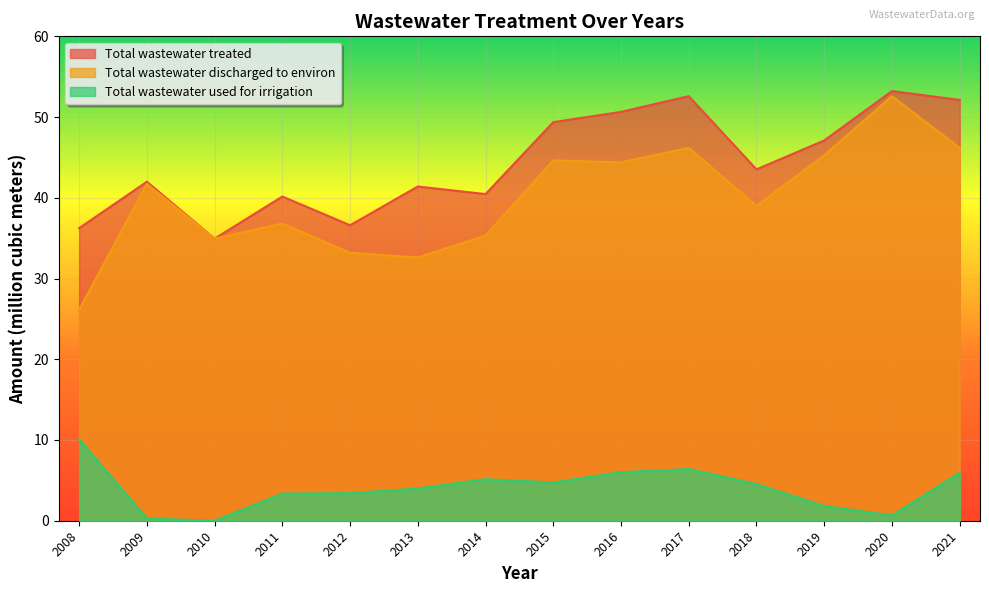

Where is the first local maximum for Total wastewater treated?

2009